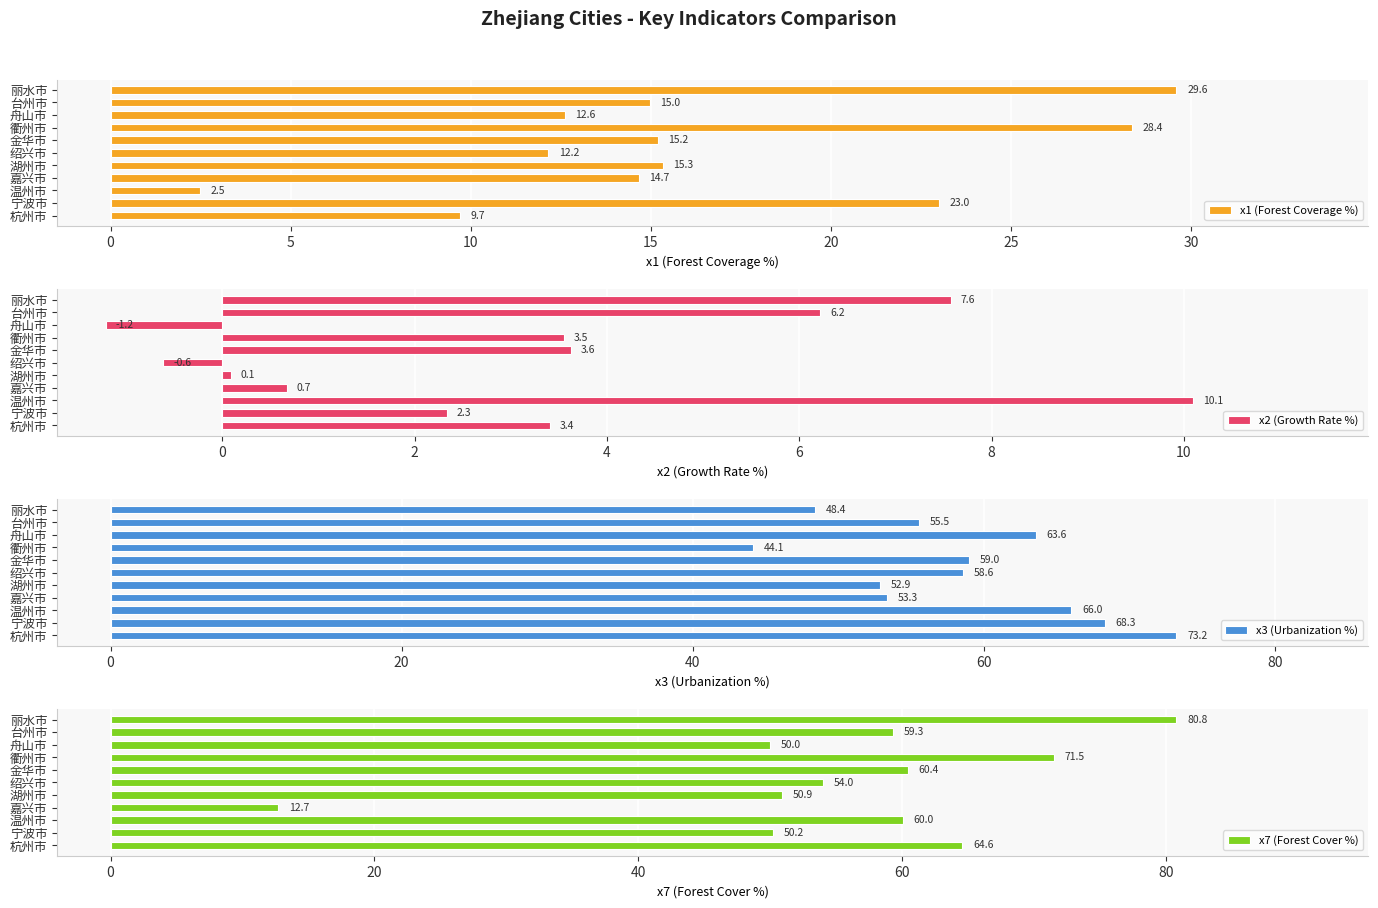

The x1 (Forest Coverage %) series shows 14.7 at 嘉兴市. True or false?

True